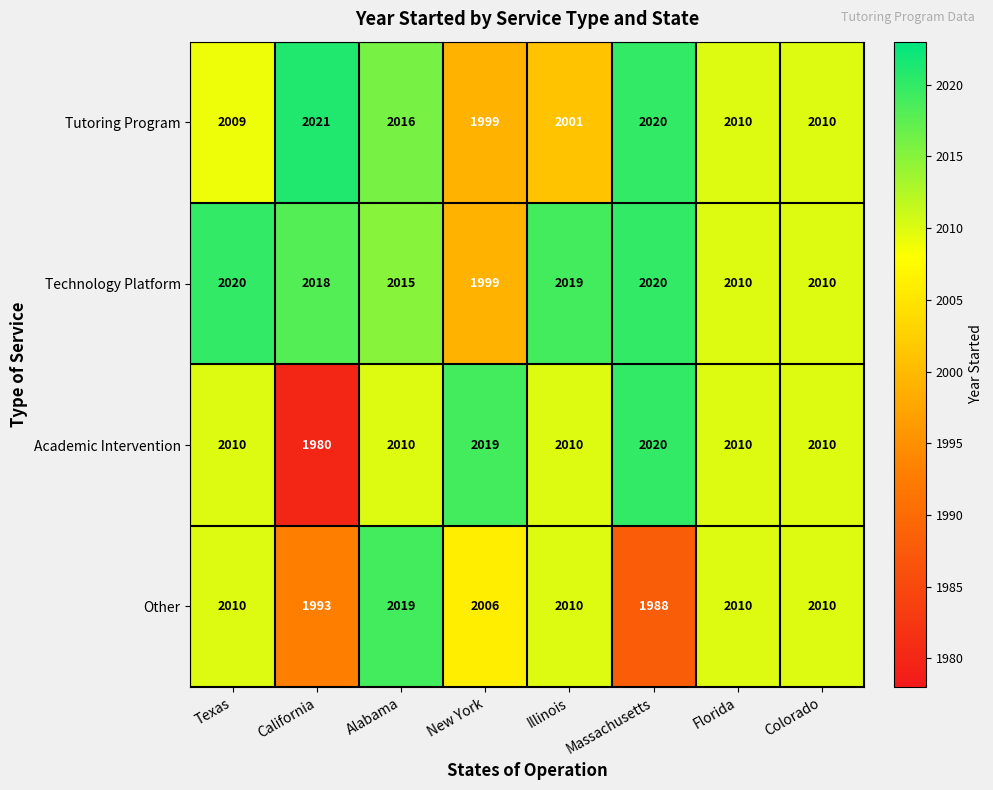

Which series has the largest total across all categories?

Technology Platform